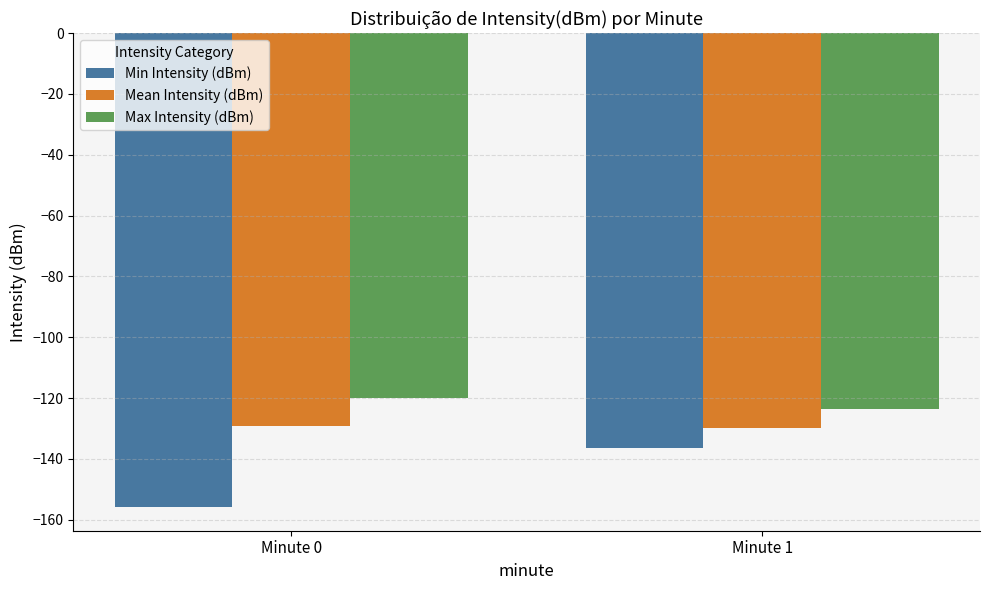

List the series in order of their overall mean, highest first.

Max Intensity (dBm), Mean Intensity (dBm), Min Intensity (dBm)